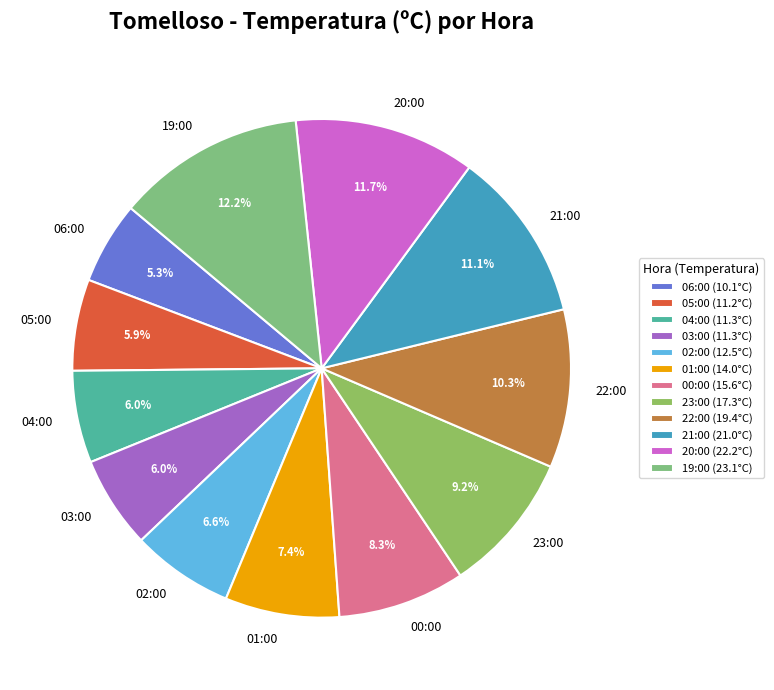

How many slices are in this pie chart?

12